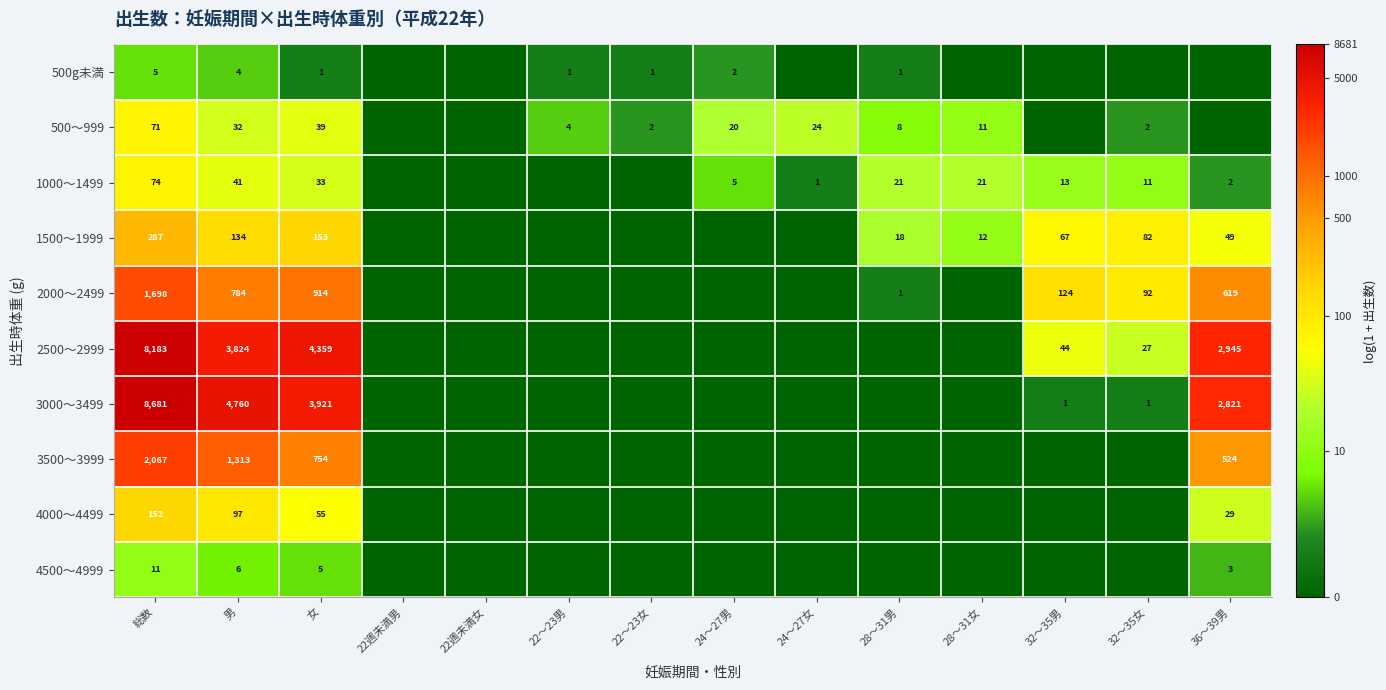

Is the value of 4500～4999 at 36～39男 greater than the value of 1500～1999 at 32～35女?

No